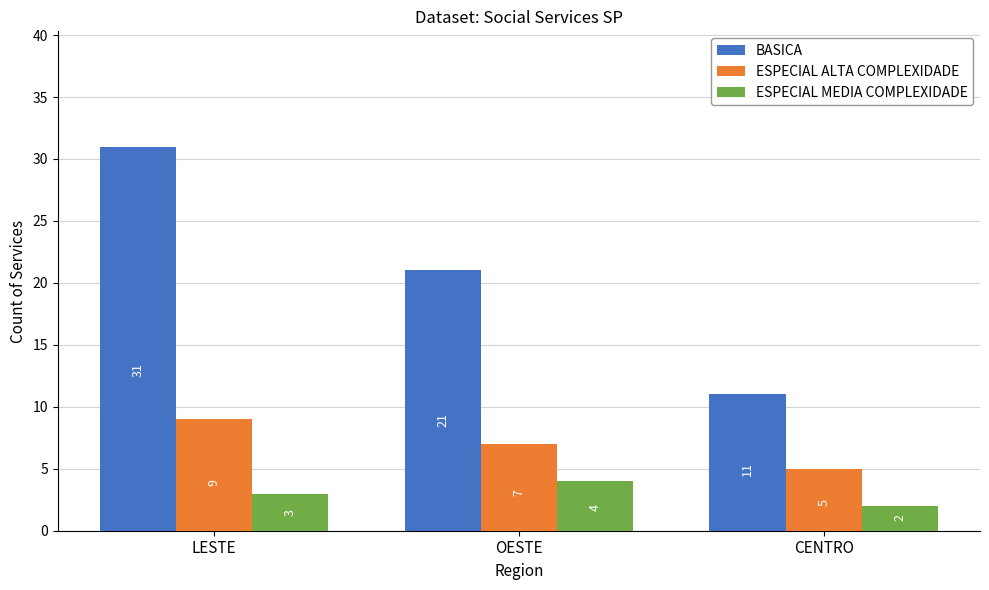

What is the minimum value shown in the chart?

2